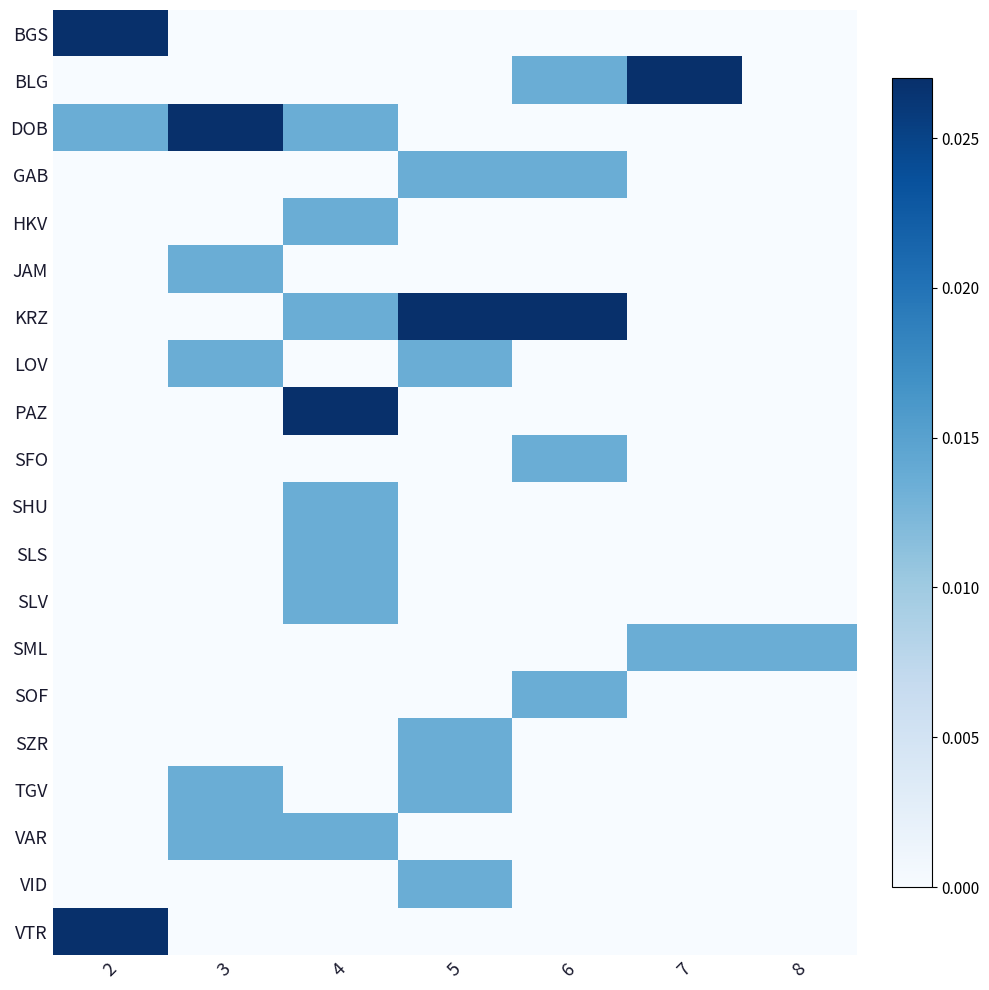

Rank the series at 6 from highest to lowest value.

KRZ, BLG, GAB, SFO, SOF, BGS, DOB, HKV, JAM, LOV, PAZ, SHU, SLS, SLV, SML, SZR, TGV, VAR, VID, VTR